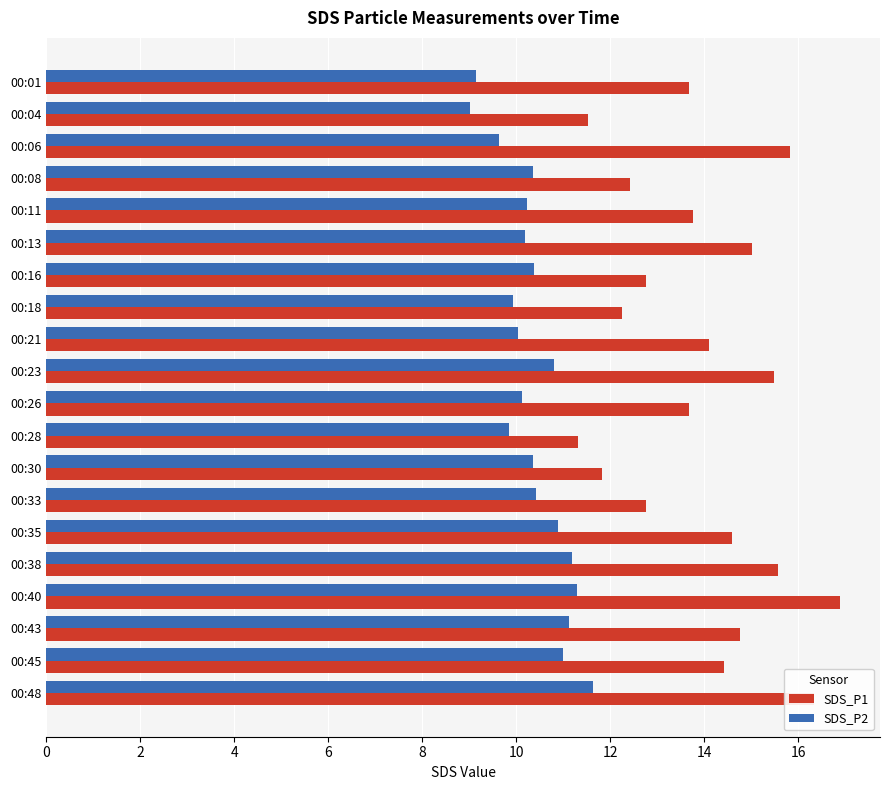

The value of SDS_P2 at 00:23 is 5.3. True or false?

False